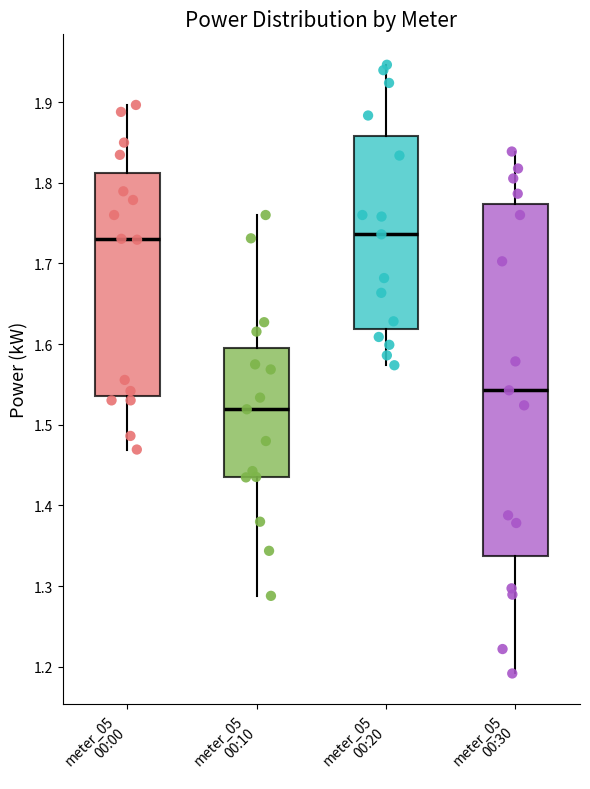

Which box is the tallest, from its lower edge to its upper edge?

meter_05 00:30